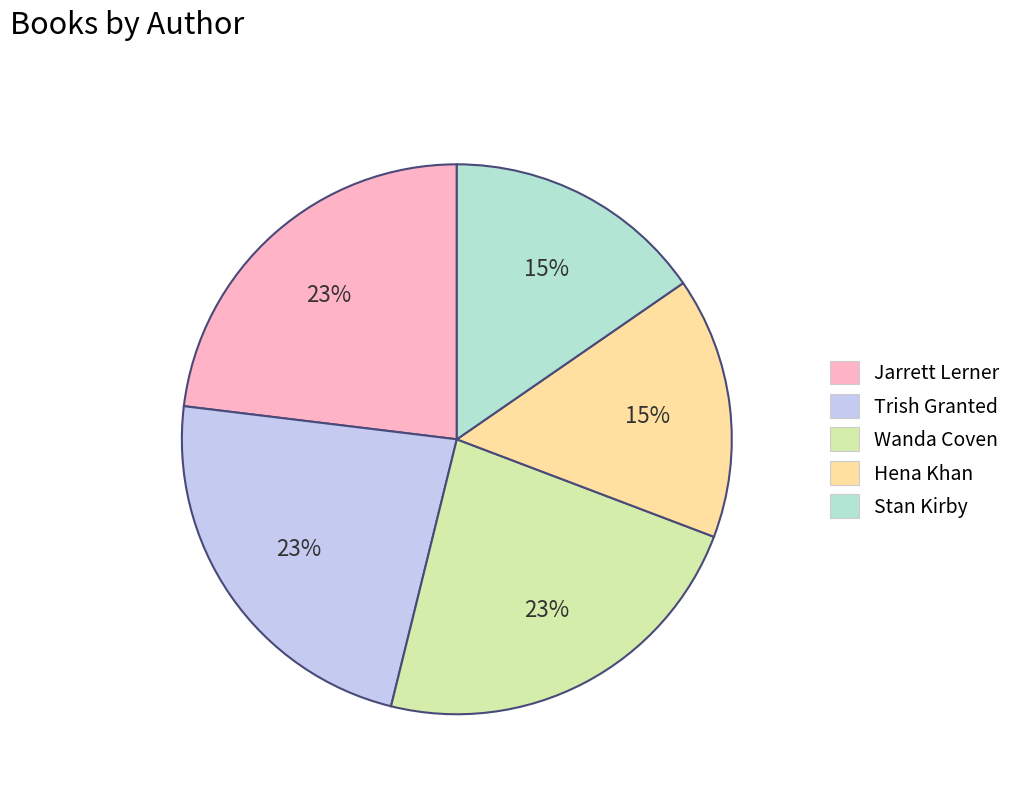

To the nearest percent, what is the average slice percentage?

20%